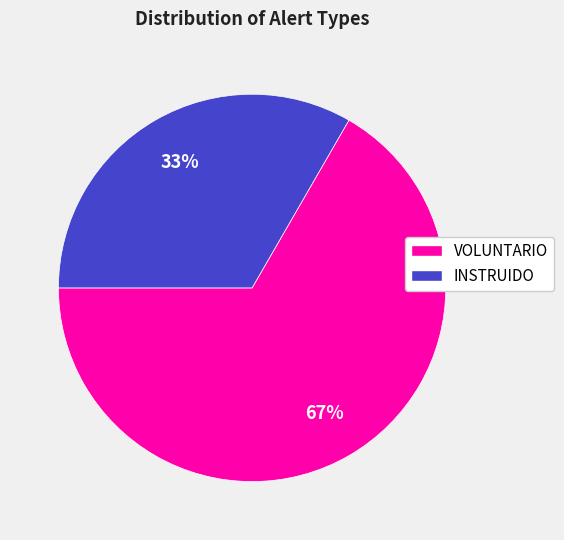

To the nearest percent, what portion does VOLUNTARIO represent?

67%